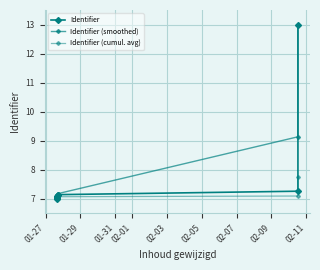

How many values in the Identifier series exceed 7?

8